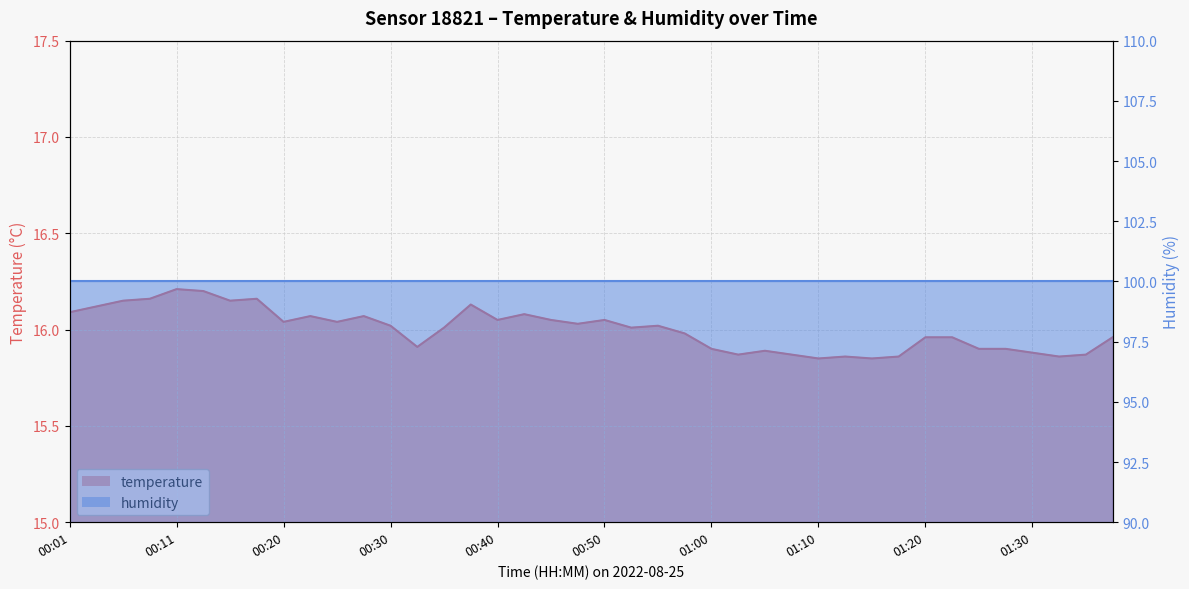

At which category does the data reach its first local valley?

00:15